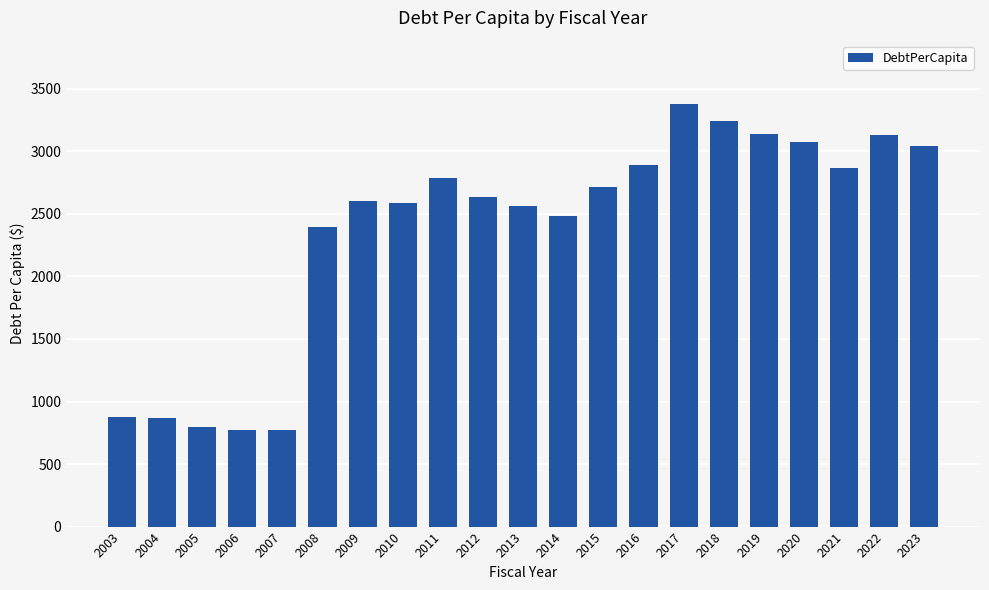

How many bars are there in total?

21